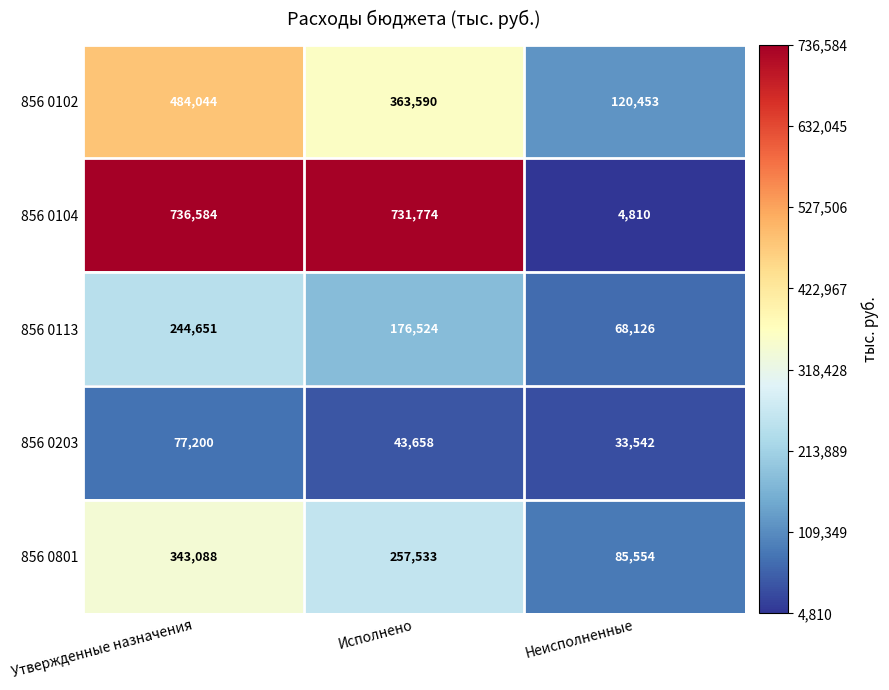

Which series has the largest total across all categories?

856 0104